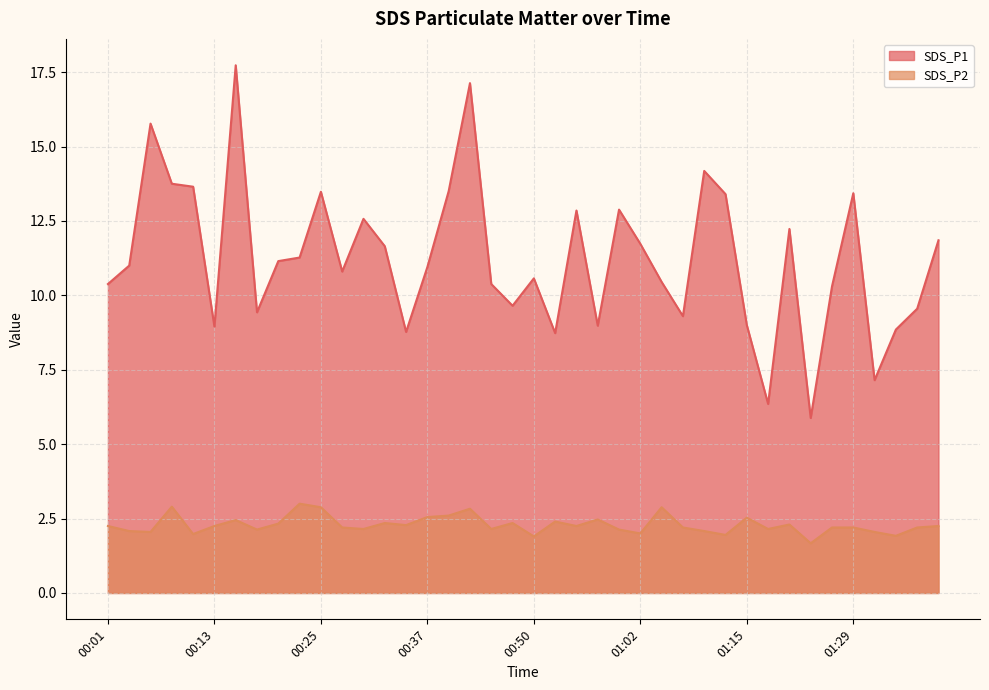

What is the difference between the second highest and second lowest values in the SDS_P1 series?

10.8